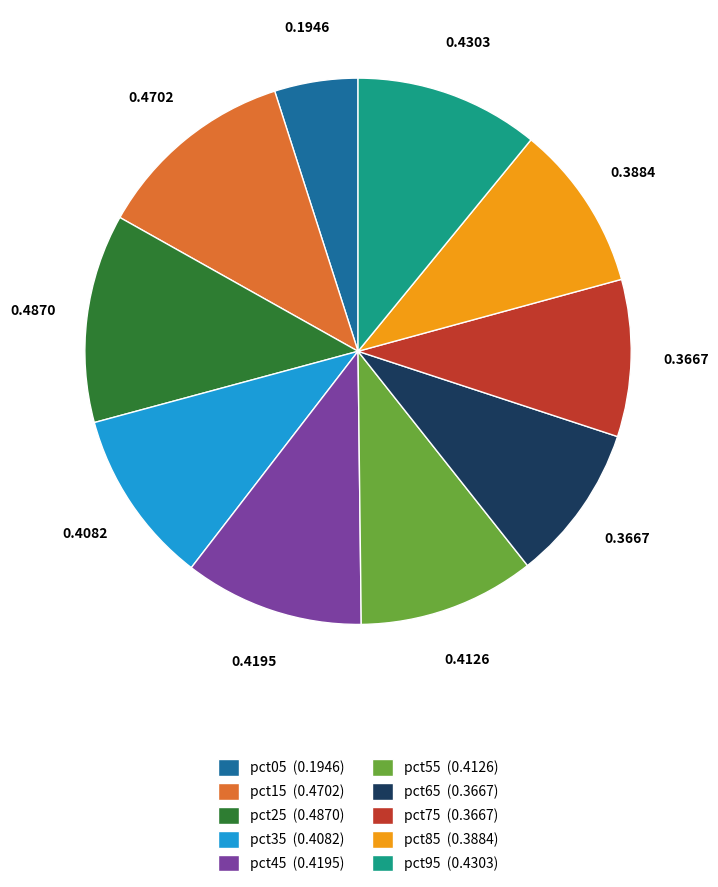

Do pct75 and pct85 together represent more than half of the pie?

No